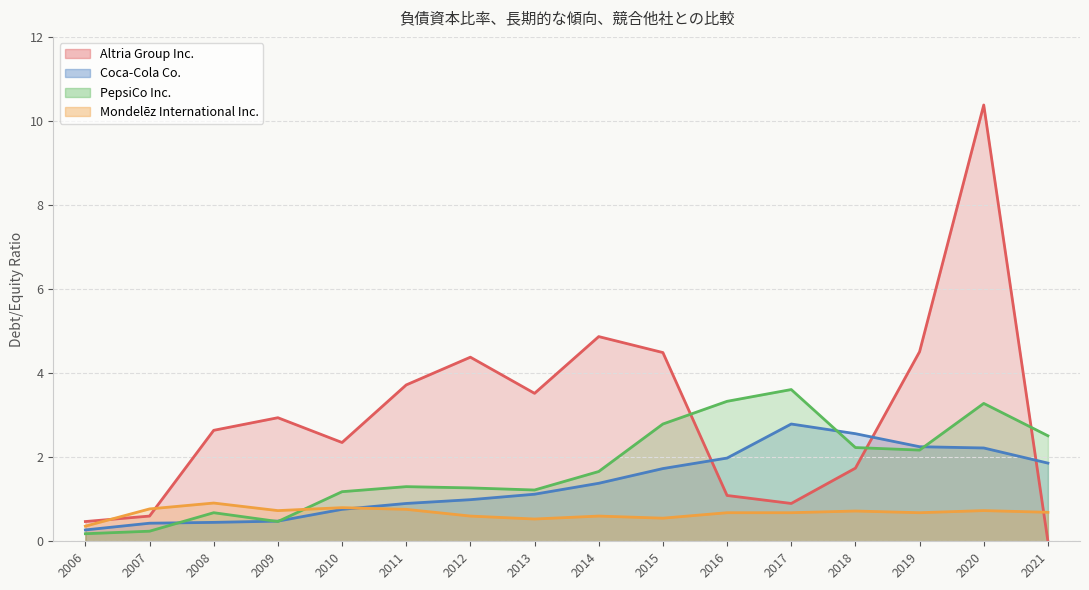

What is the difference between the maximum and second lowest values in the Altria Group Inc. series?

9.9